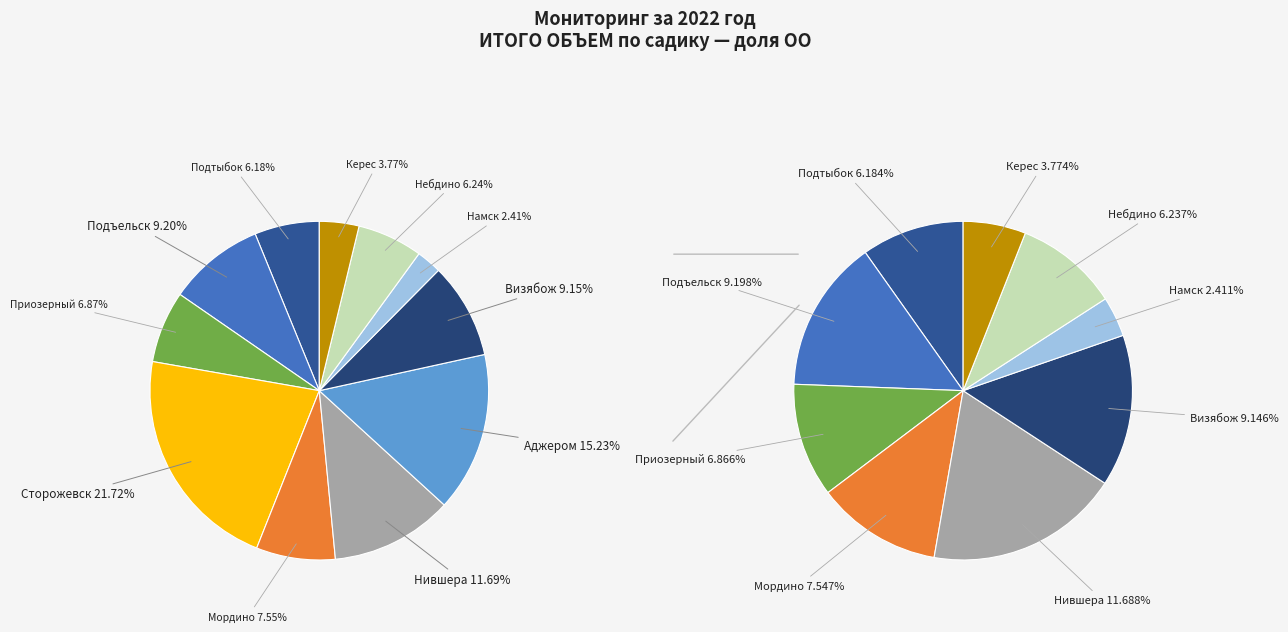

Count the number of slices in the pie.

11